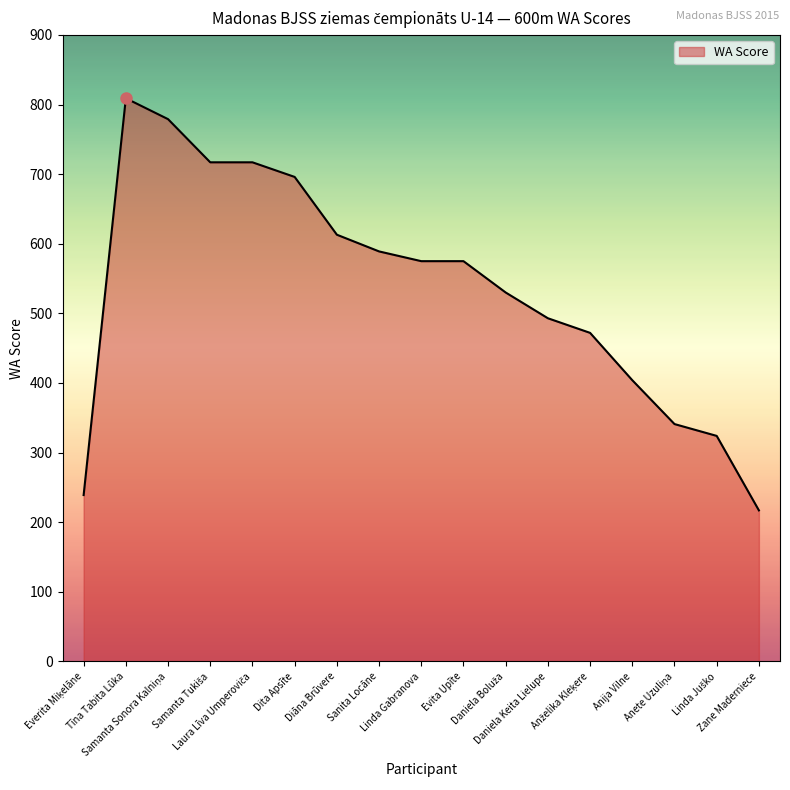

What is the difference between the maximum and minimum values?

592